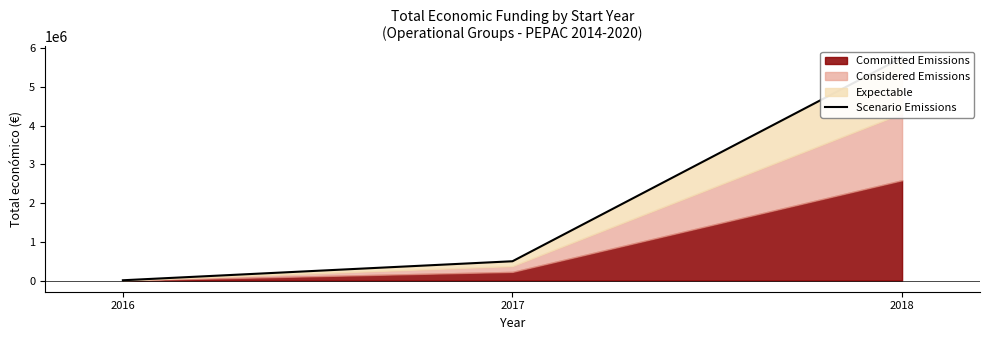

What is the change in value from 2016 to 2017?

+490503